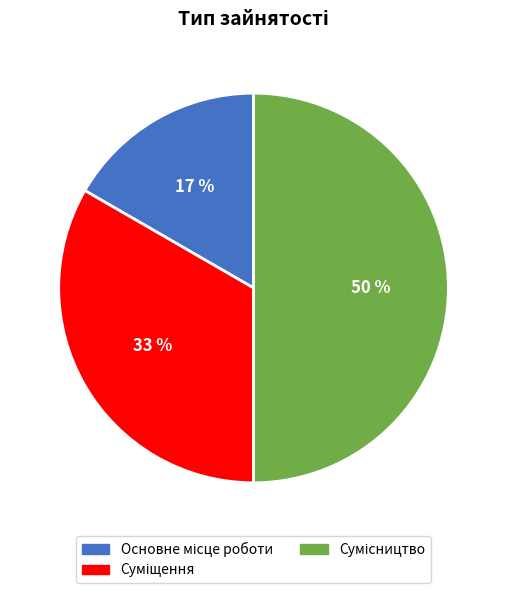

How many segments does this pie chart have?

3